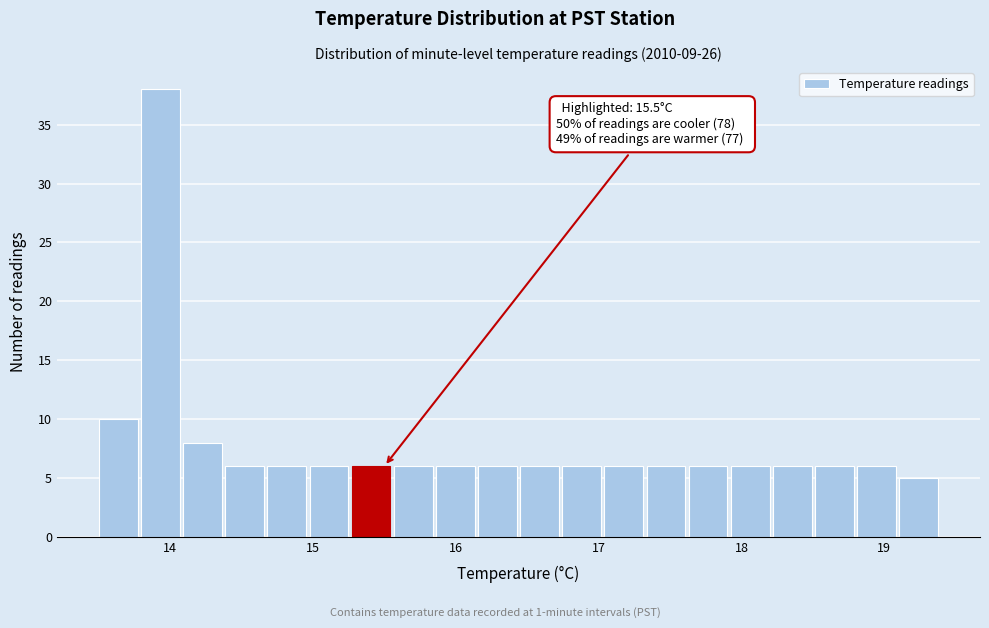

Read against the x-axis, roughly where is the centre of the tallest bar?

13.9